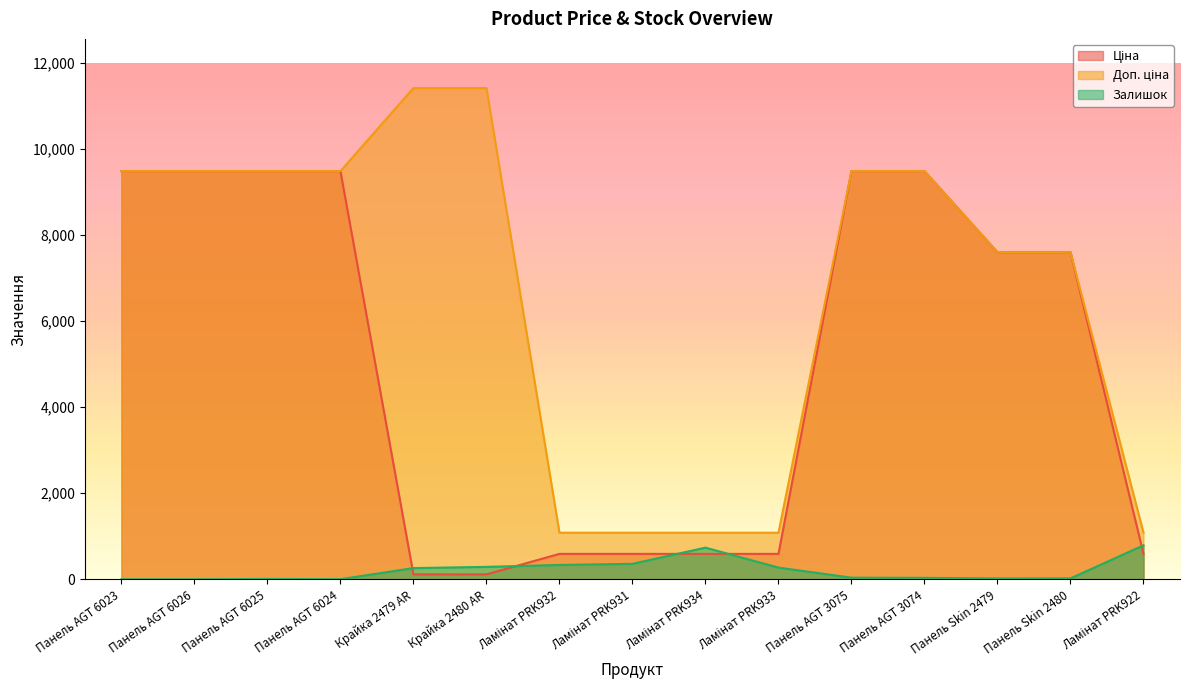

Which series has the largest range (max minus min)?

Доп. ціна